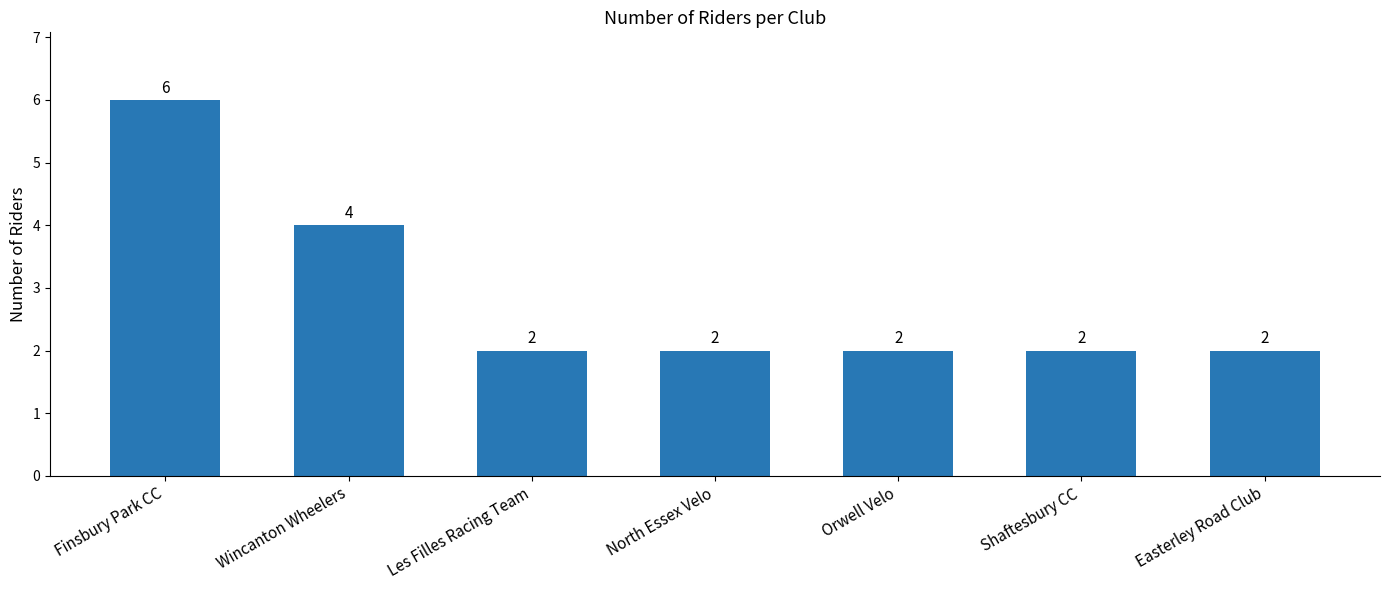

Which label corresponds to the largest value in the chart?

Finsbury Park CC